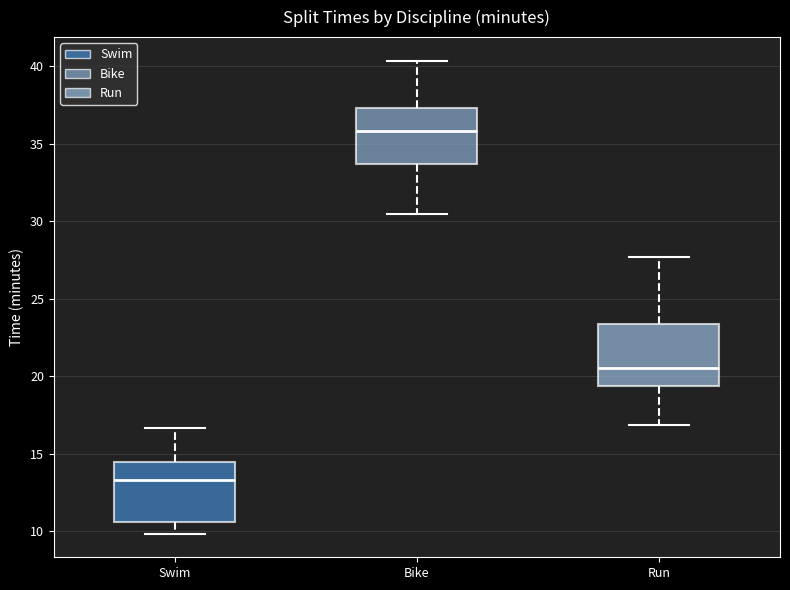

Where is the upper edge of the box for Run on the y-axis? The values are not printed on the chart, so give them approximately, as read against the axis.

23.5